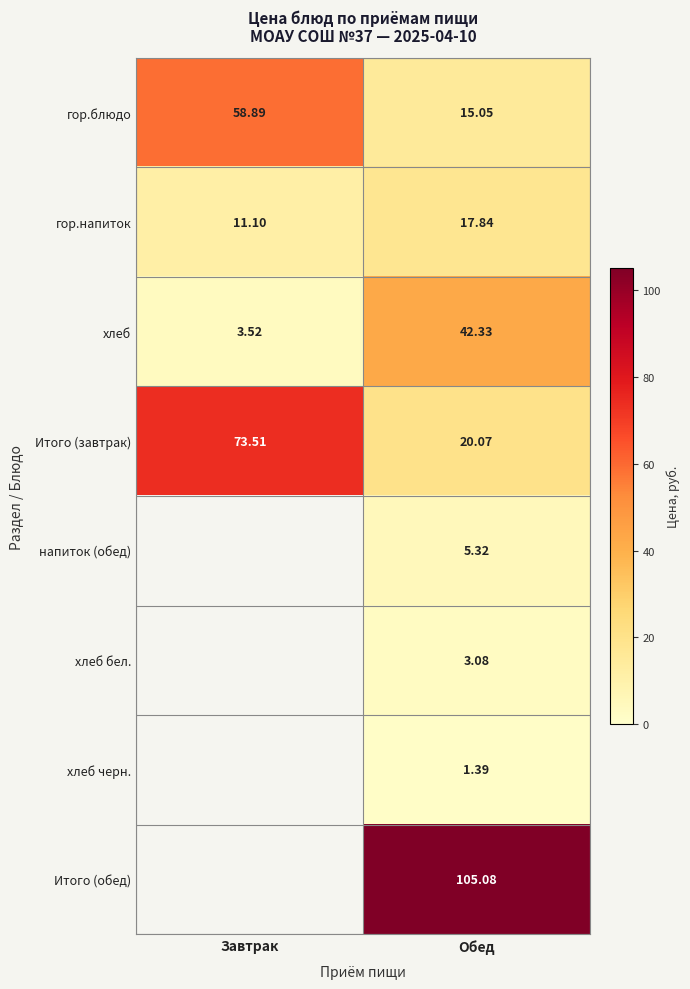

Rank the series at Обед from lowest to highest value.

хлеб черн., хлеб бел., напиток (обед), гор.блюдо, гор.напиток, Итого (завтрак), хлеб, Итого (обед)